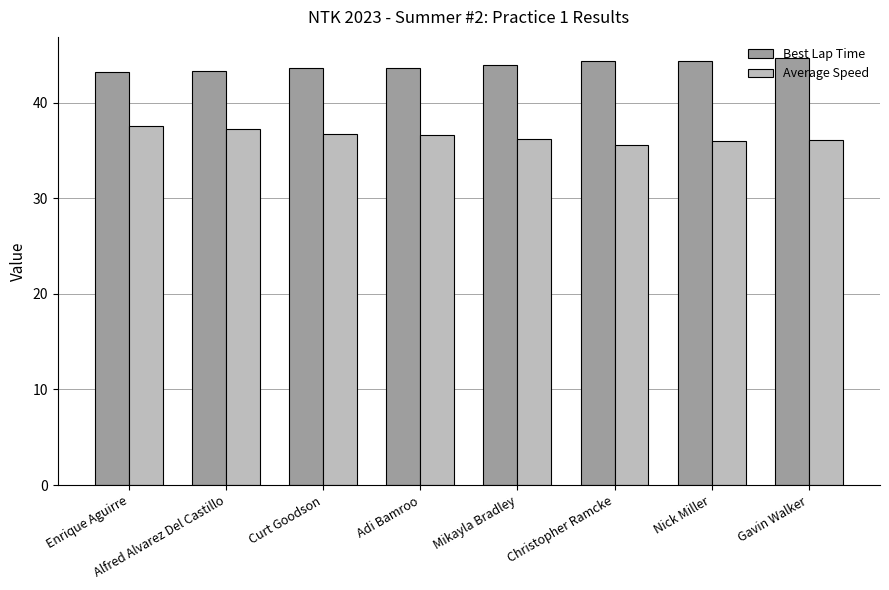

What position from the right is Enrique Aguirre?

8